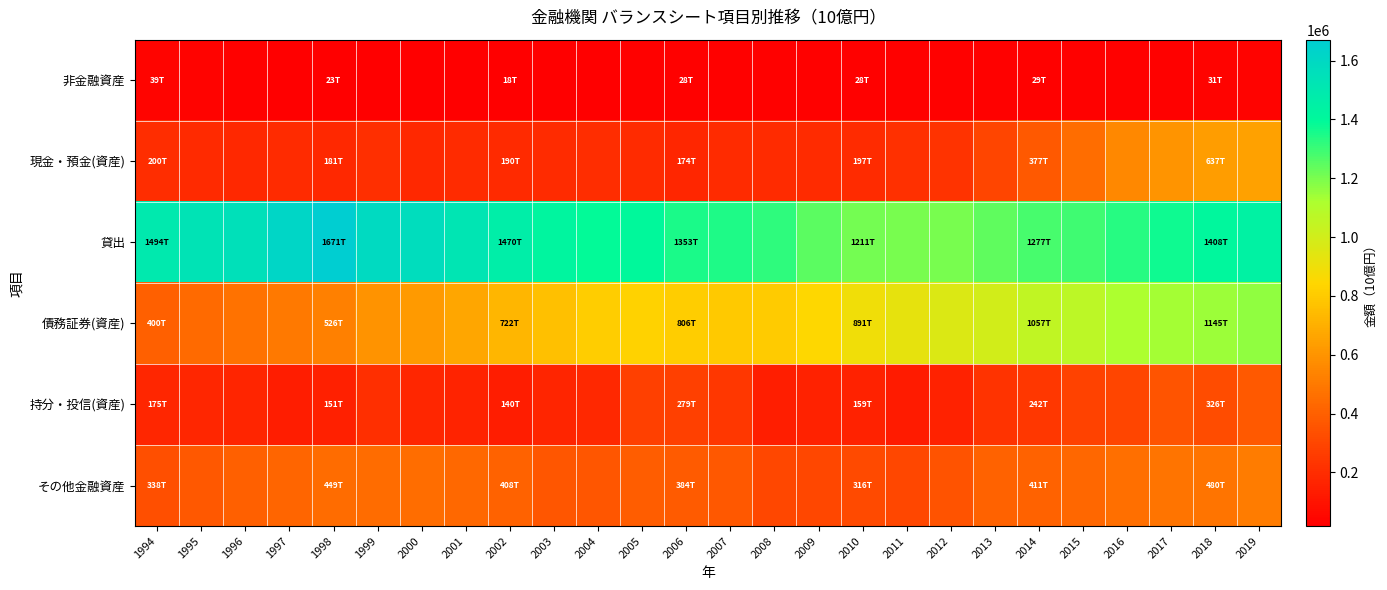

Which category has the lowest value across all series?

2004